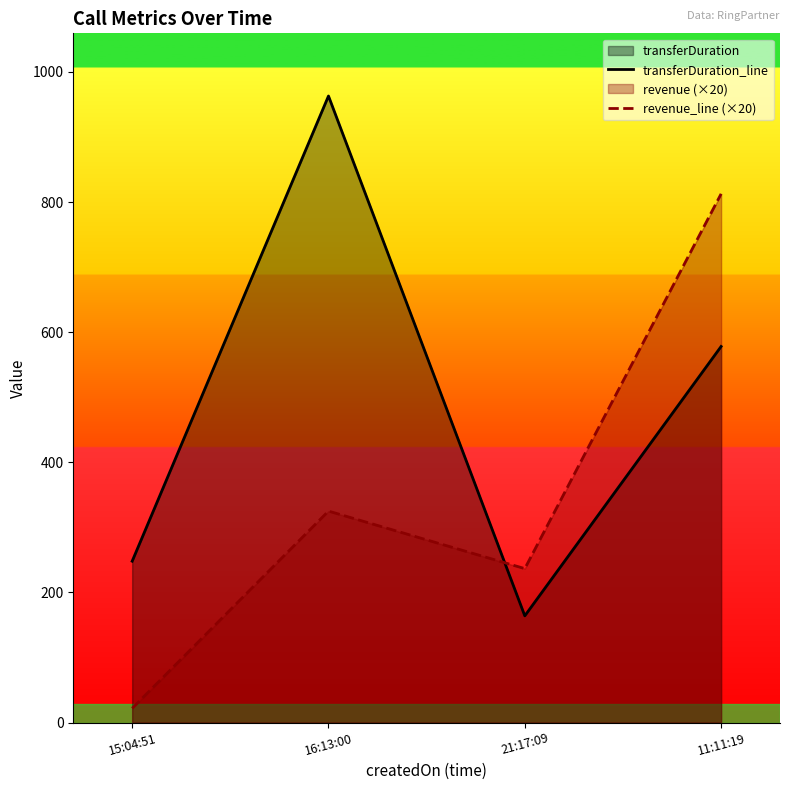

Which category has the lowest value in the revenue_line (×20) series?

15:04:51